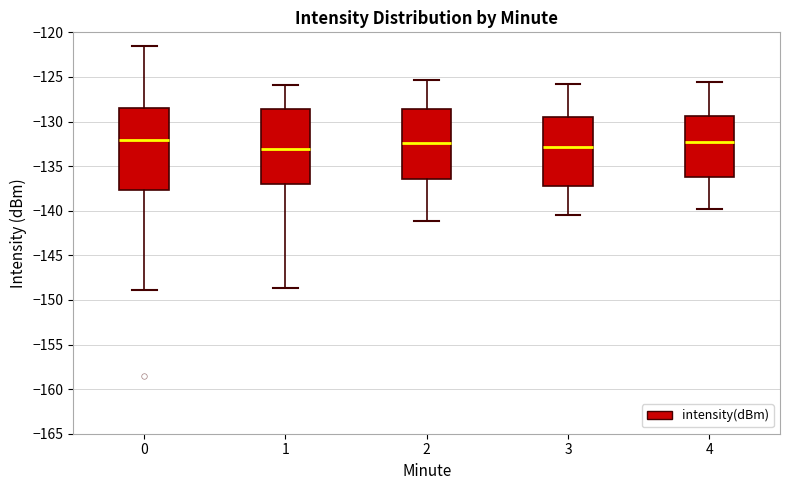

Where does the upper whisker of the box at x = 1 end on the y-axis? The values are not printed on the chart, so give them approximately, as read against the axis.

-126.0